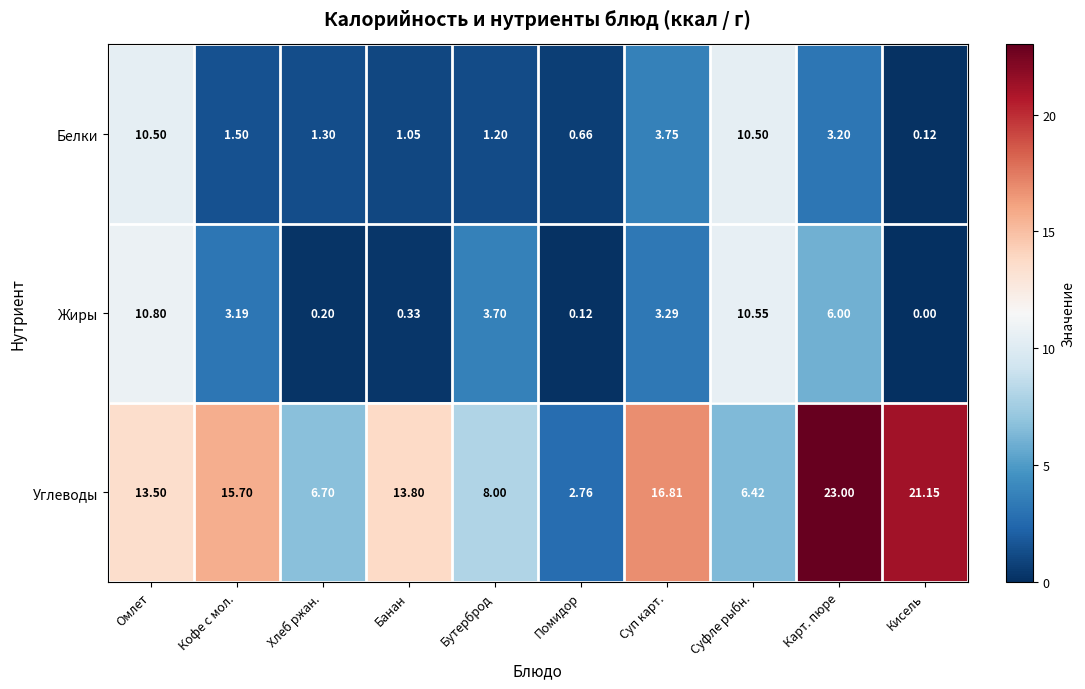

At which category does the chart reach its peak across all series?

Карт. пюре